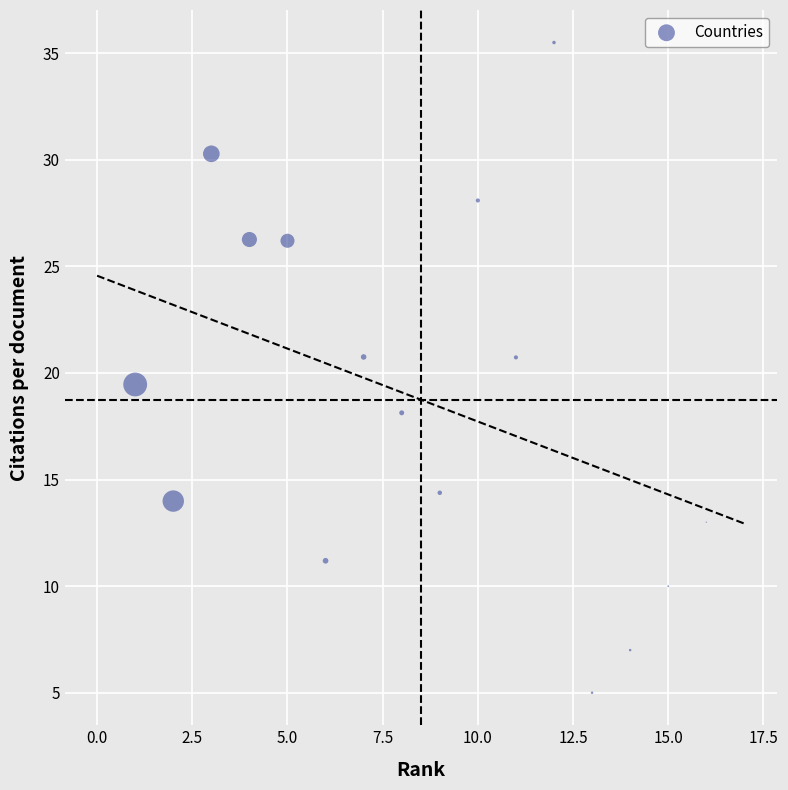

What is the range of X values (max minus min)?

15.0